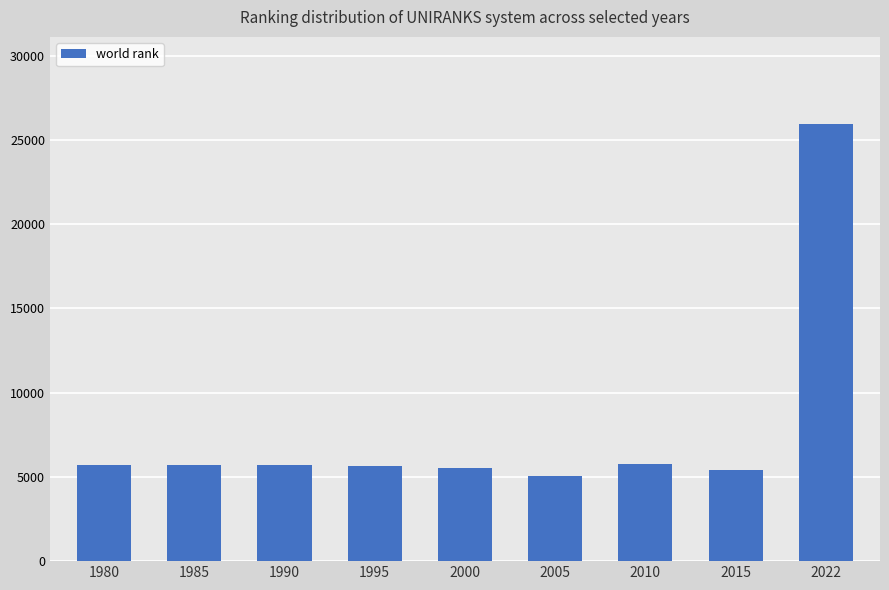

What is the greatest value displayed?

25925